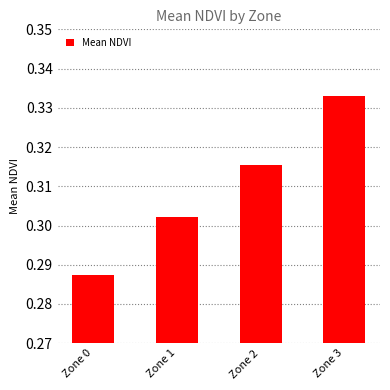

The value at Zone 0 is 0.2. True or false?

False